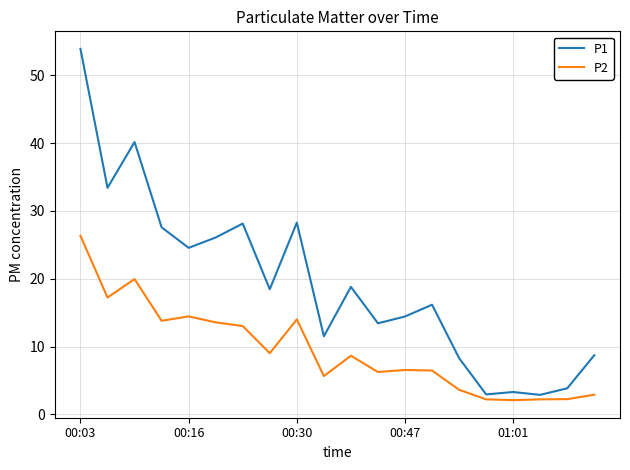

Which series has the largest total across all categories?

P1